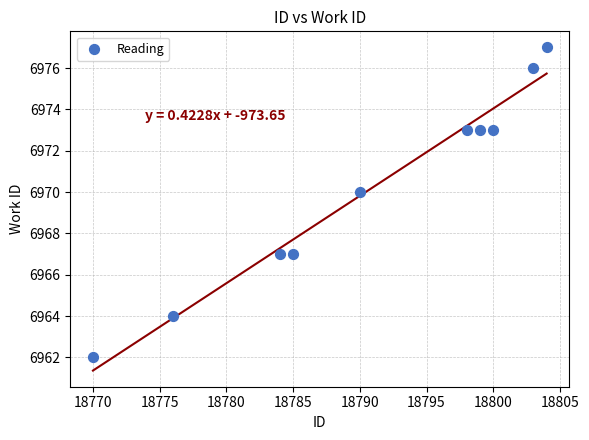

What Y value in the scatter plot is closest to 6969?

6970